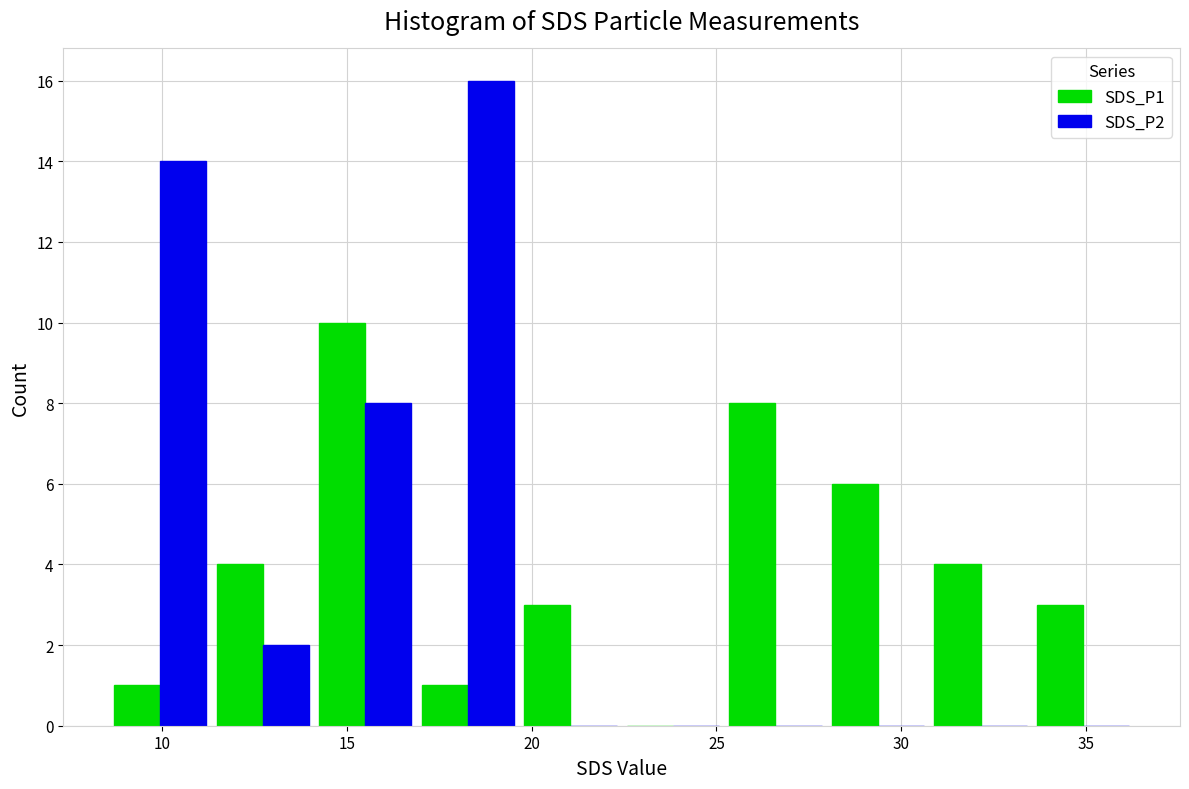

Reading left to right, list every range on the x-axis with the height of the bar of each series over it. Neither the bar edges nor the heights are printed on the chart, so give them approximately, as read against the axes.

8.5 to 11.5: SDS_P1=1	SDS_P2=14
11.5 to 14.0: SDS_P1=4	SDS_P2=2
14.0 to 17.0: SDS_P1=10	SDS_P2=8
17.0 to 19.5: SDS_P1=1	SDS_P2=16
19.5 to 22.5: SDS_P1=3	SDS_P2=0
22.5 to 25.0: SDS_P1=0	SDS_P2=0
25.0 to 28.0: SDS_P1=8	SDS_P2=0
28.0 to 31.0: SDS_P1=6	SDS_P2=0
31.0 to 33.5: SDS_P1=4	SDS_P2=0
33.5 to 36.5: SDS_P1=3	SDS_P2=0